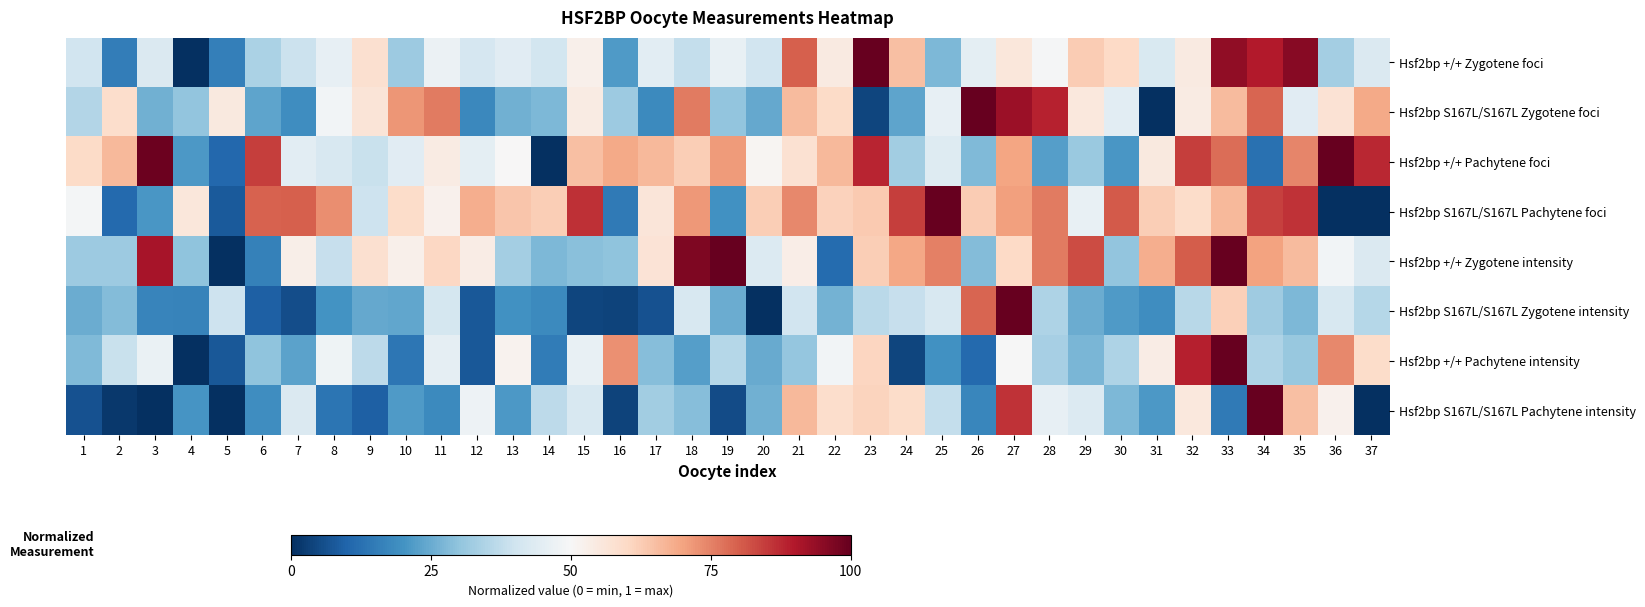

Reading left to right, transcribe all the data shown in this chart.

Hsf2bp +/+ Zygotene foci: 1=0.4	2=0.2	3=0.4	4=0.0	5=0.2	6=0.3	7=0.4	8=0.5	9=0.6	10=0.3	11=0.5	12=0.4	13=0.4	14=0.4	15=0.5	16=0.2	17=0.4	18=0.4	19=0.5	20=0.4	21=0.8	22=0.5	23=1.0	24=0.6	25=0.3	26=0.5	27=0.6	28=0.5	29=0.6	30=0.6	31=0.4	32=0.5	33=0.9	34=0.9	35=1.0	36=0.3	37=0.4
Hsf2bp S167L/S167L Zygotene foci: 1=0.4	2=0.6	3=0.3	4=0.3	5=0.5	6=0.2	7=0.2	8=0.5	9=0.6	10=0.7	11=0.8	12=0.2	13=0.3	14=0.3	15=0.5	16=0.3	17=0.2	18=0.8	19=0.3	20=0.2	21=0.7	22=0.6	23=0.0	24=0.2	25=0.5	26=1.0	27=0.9	28=0.9	29=0.6	30=0.4	31=0.0	32=0.5	33=0.7	34=0.8	35=0.4	36=0.6	37=0.7
Hsf2bp +/+ Pachytene foci: 1=0.6	2=0.7	3=1.0	4=0.2	5=0.1	6=0.8	7=0.4	8=0.4	9=0.4	10=0.4	11=0.5	12=0.5	13=0.5	14=0.0	15=0.7	16=0.7	17=0.7	18=0.6	19=0.7	20=0.5	21=0.6	22=0.7	23=0.9	24=0.3	25=0.4	26=0.3	27=0.7	28=0.2	29=0.3	30=0.2	31=0.5	32=0.8	33=0.8	34=0.1	35=0.7	36=1.0	37=0.9
Hsf2bp S167L/S167L Pachytene foci: 1=0.5	2=0.1	3=0.2	4=0.6	5=0.1	6=0.8	7=0.8	8=0.7	9=0.4	10=0.6	11=0.5	12=0.7	13=0.6	14=0.6	15=0.9	16=0.1	17=0.6	18=0.7	19=0.2	20=0.6	21=0.7	22=0.6	23=0.6	24=0.8	25=1.0	26=0.6	27=0.7	28=0.8	29=0.5	30=0.8	31=0.6	32=0.6	33=0.7	34=0.8	35=0.9	36=0.0	37=0.0
Hsf2bp +/+ Zygotene intensity: 1=0.3	2=0.3	3=0.9	4=0.3	5=0.0	6=0.2	7=0.5	8=0.4	9=0.6	10=0.5	11=0.6	12=0.5	13=0.3	14=0.3	15=0.3	16=0.3	17=0.6	18=1.0	19=1.0	20=0.4	21=0.5	22=0.1	23=0.6	24=0.7	25=0.8	26=0.3	27=0.6	28=0.8	29=0.8	30=0.3	31=0.7	32=0.8	33=1.0	34=0.7	35=0.7	36=0.5	37=0.4
Hsf2bp S167L/S167L Zygotene intensity: 1=0.3	2=0.3	3=0.2	4=0.2	5=0.4	6=0.1	7=0.1	8=0.2	9=0.2	10=0.2	11=0.4	12=0.1	13=0.2	14=0.2	15=0.0	16=0.0	17=0.1	18=0.4	19=0.3	20=0.0	21=0.4	22=0.3	23=0.4	24=0.4	25=0.4	26=0.8	27=1.0	28=0.3	29=0.3	30=0.2	31=0.2	32=0.4	33=0.6	34=0.3	35=0.3	36=0.4	37=0.4
Hsf2bp +/+ Pachytene intensity: 1=0.3	2=0.4	3=0.5	4=0.0	5=0.1	6=0.3	7=0.2	8=0.5	9=0.4	10=0.1	11=0.5	12=0.1	13=0.5	14=0.1	15=0.5	16=0.7	17=0.3	18=0.2	19=0.4	20=0.2	21=0.3	22=0.5	23=0.6	24=0.0	25=0.2	26=0.1	27=0.5	28=0.3	29=0.3	30=0.3	31=0.5	32=0.9	33=1.0	34=0.3	35=0.3	36=0.7	37=0.6
Hsf2bp S167L/S167L Pachytene intensity: 1=0.1	2=0.0	3=0.0	4=0.2	5=0.0	6=0.2	7=0.4	8=0.1	9=0.1	10=0.2	11=0.2	12=0.5	13=0.2	14=0.4	15=0.4	16=0.0	17=0.3	18=0.3	19=0.1	20=0.3	21=0.7	22=0.6	23=0.6	24=0.6	25=0.4	26=0.2	27=0.9	28=0.5	29=0.4	30=0.3	31=0.2	32=0.6	33=0.1	34=1.0	35=0.7	36=0.5	37=0.0